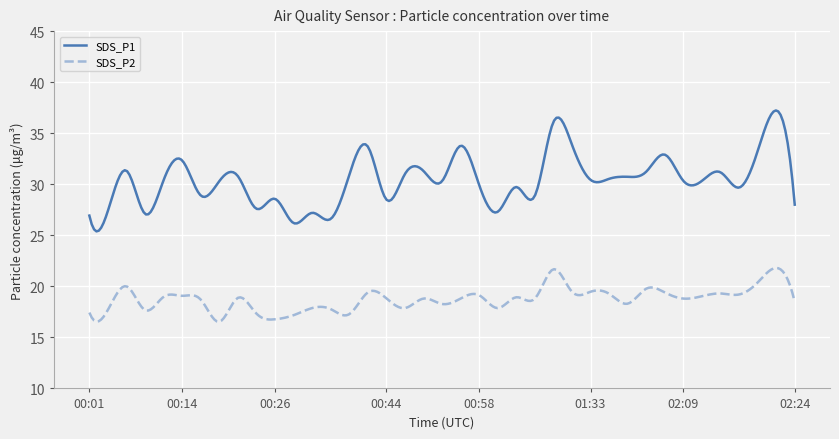

What is the difference between the maximum and minimum values in the SDS_P2 series?

5.3